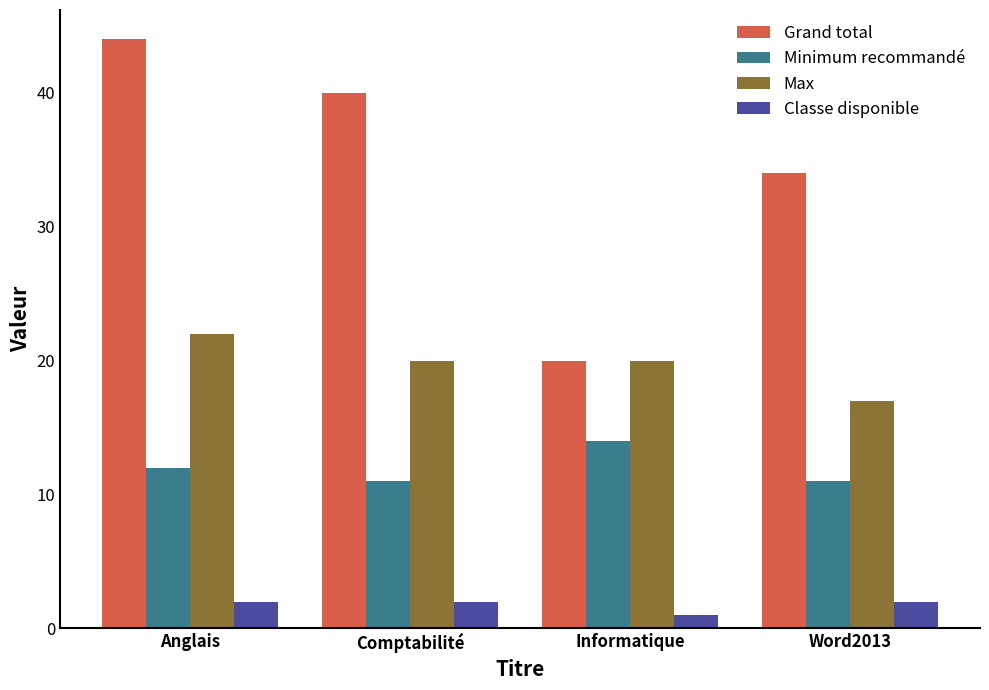

Is the value of Grand total at Informatique greater than the value of Classe disponible at Word2013?

Yes